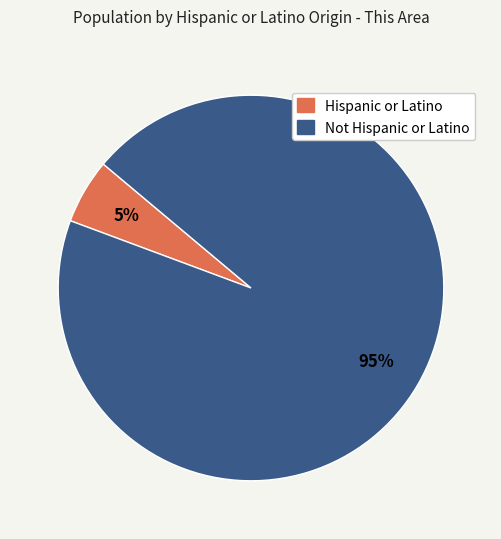

How many slices are in this pie chart?

2